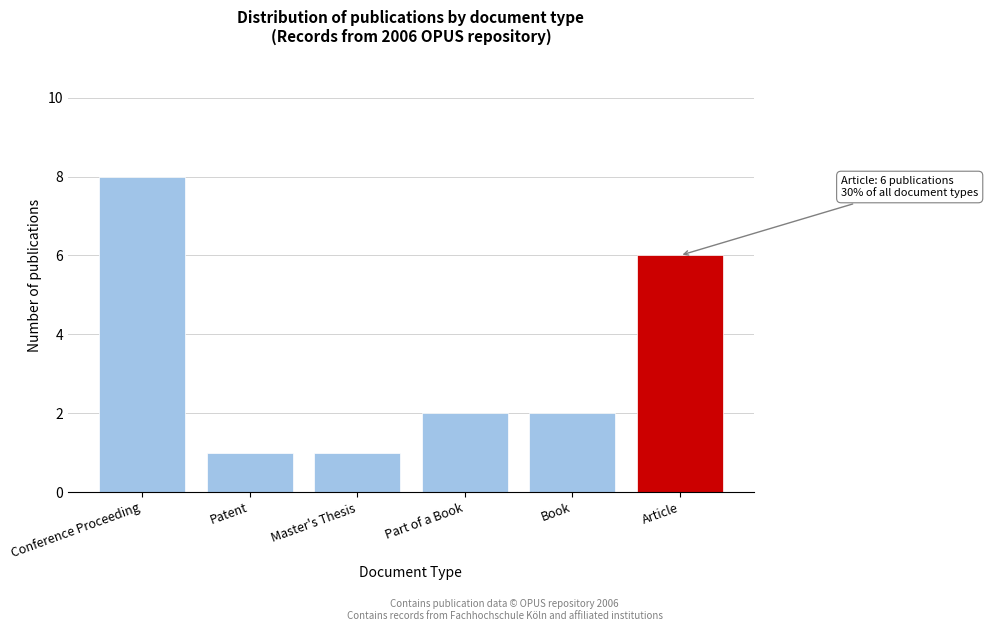

Reading left to right, list all the values displayed in this chart.

Conference Proceeding=8	Patent=1	Master's Thesis=1	Part of a Book=2	Book=2	Article=6